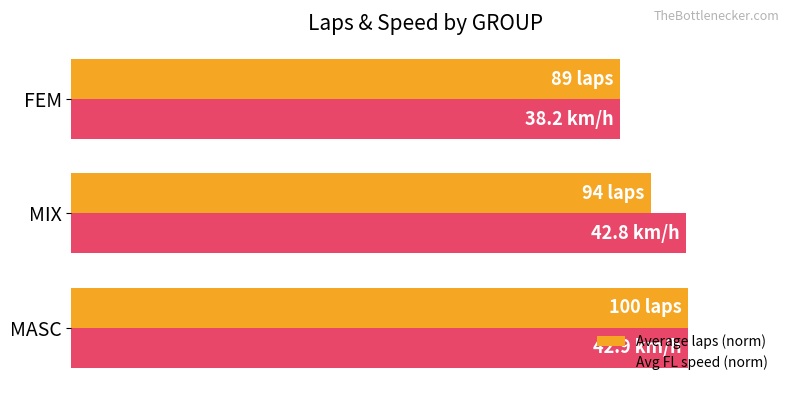

What is the difference between the second highest and minimum values in the Average laps (norm) series?

5.0